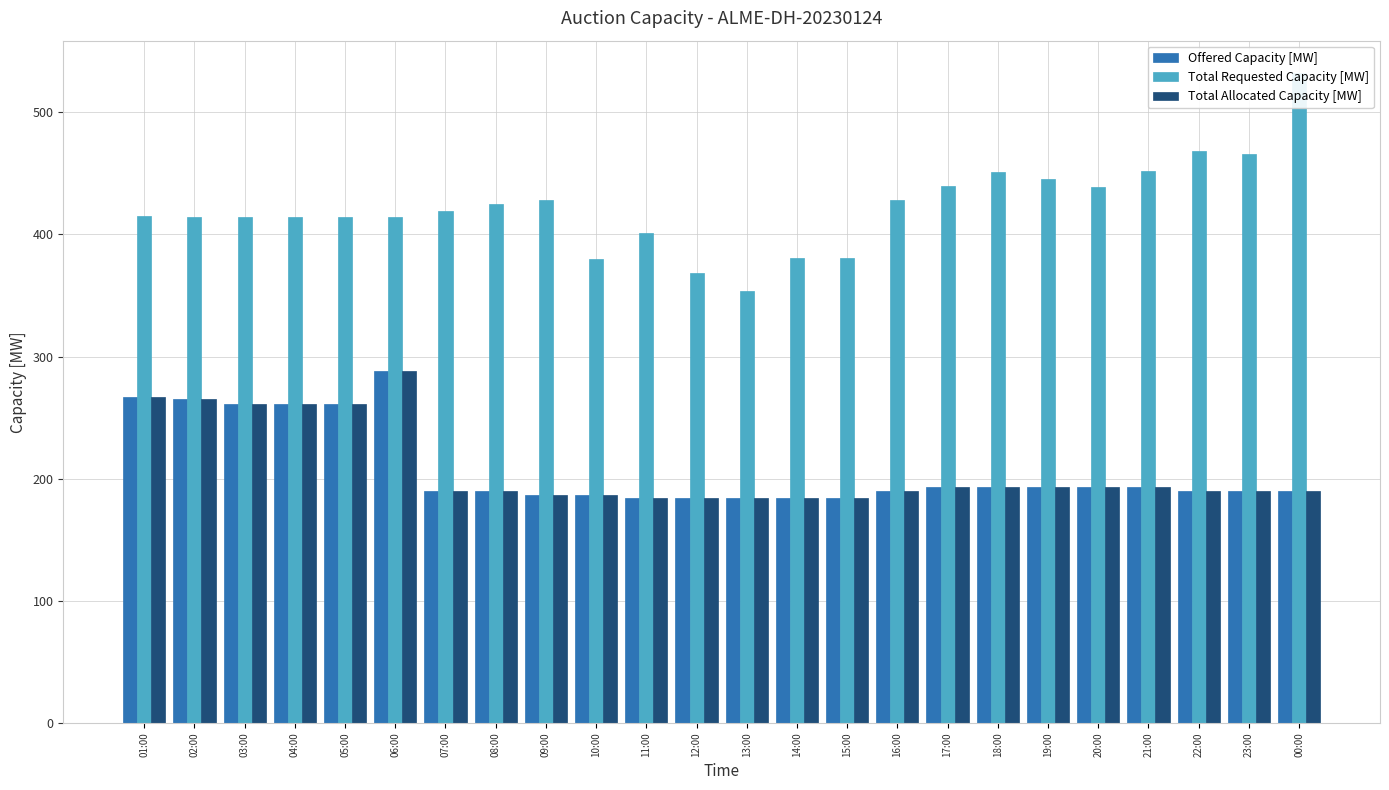

Which series has the largest total across all categories?

Total Requested Capacity [MW]